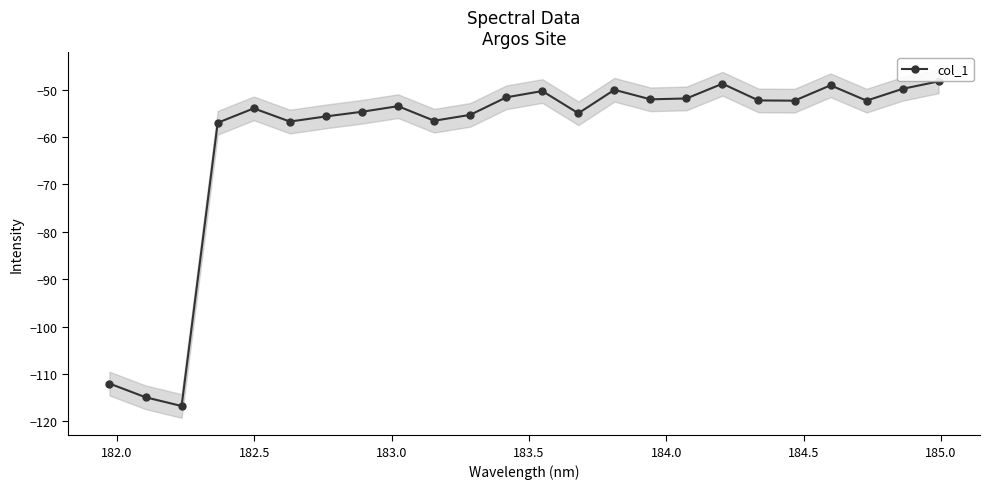

How many categories are shown in the chart?

24